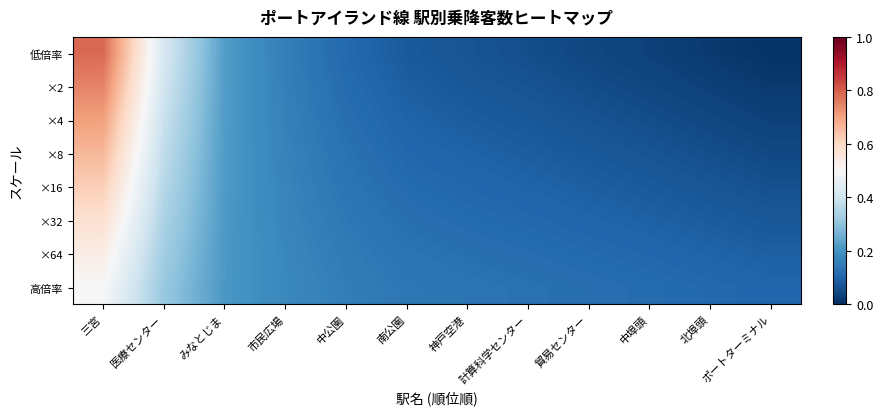

What is the greatest value displayed?

0.8